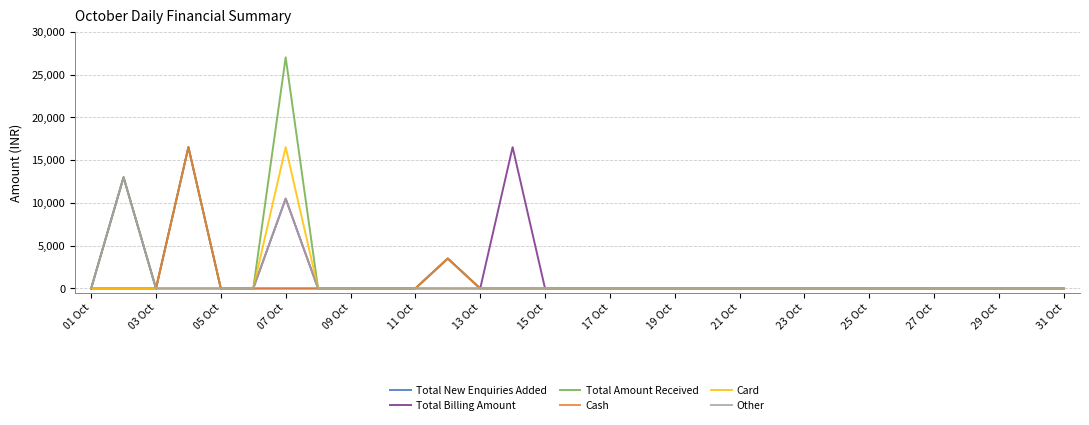

What is the greatest value displayed?

27018